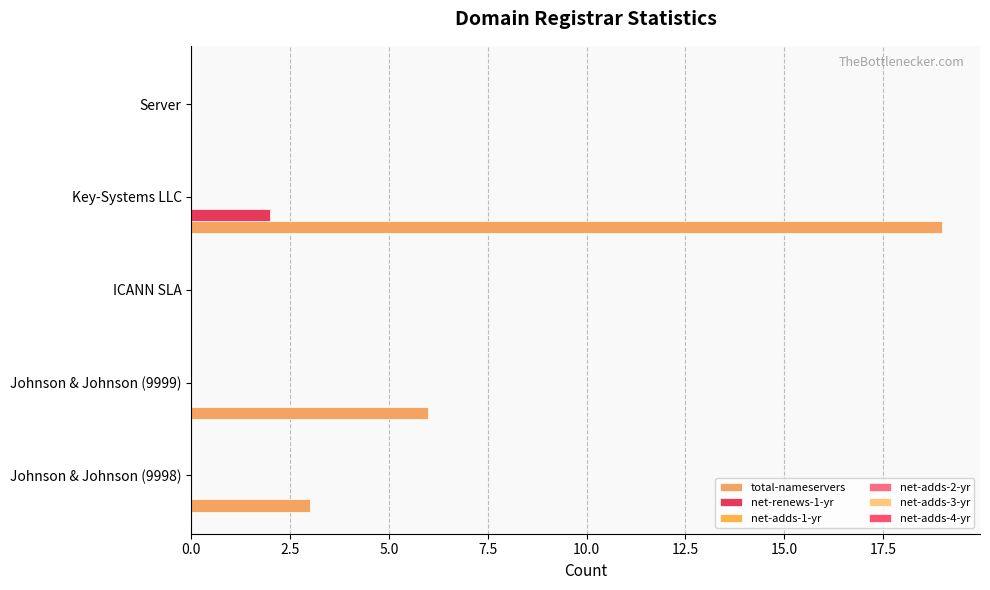

What is the highest value of the total-nameservers series?

19